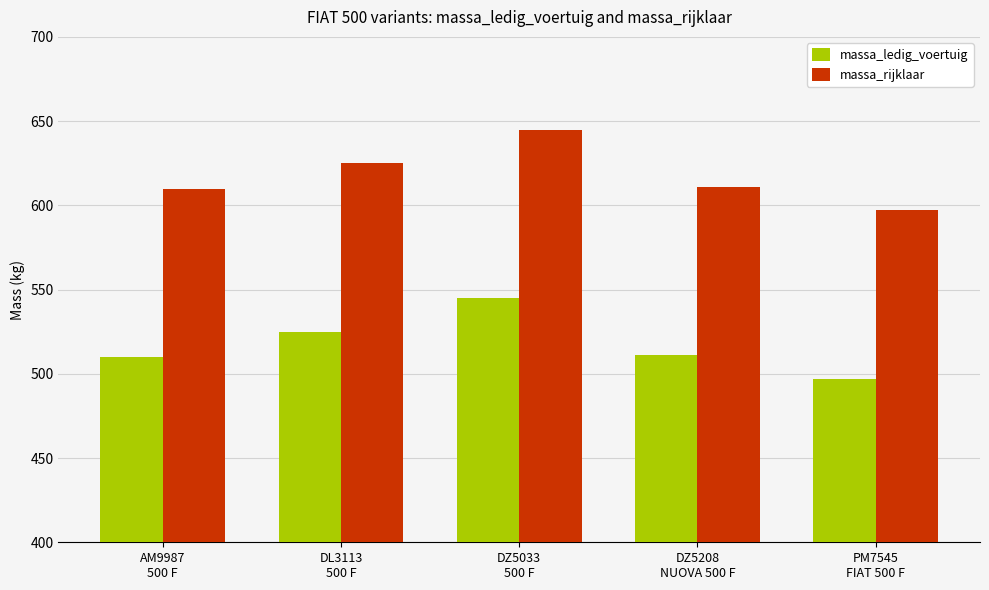

What is the value of the massa_ledig_voertuig bar at the 4th from the left?

511